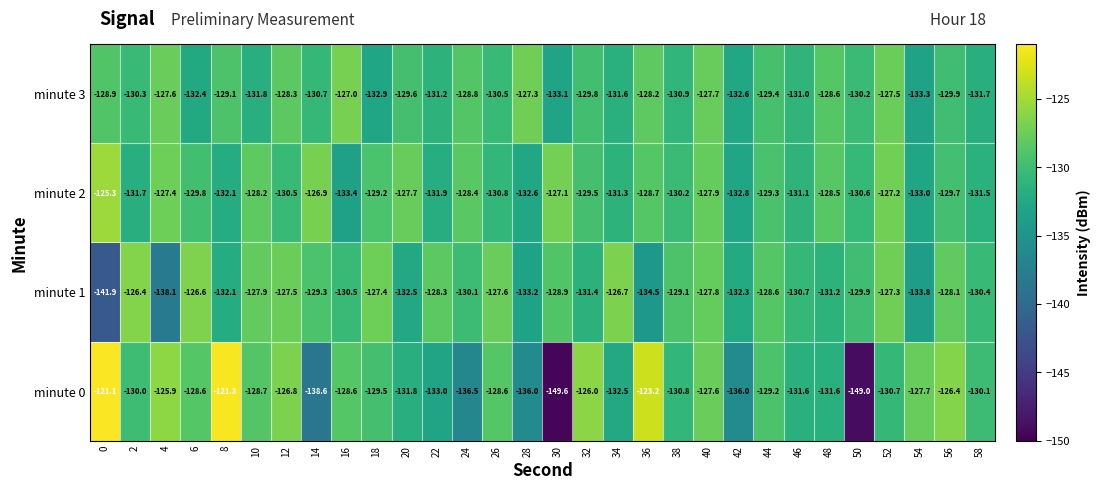

Which series has the widest spread of values?

minute 0